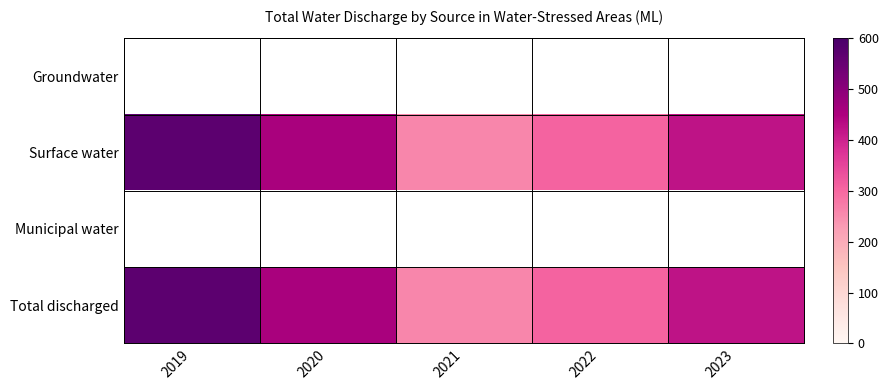

Which label corresponds to the largest value in the chart?

2019